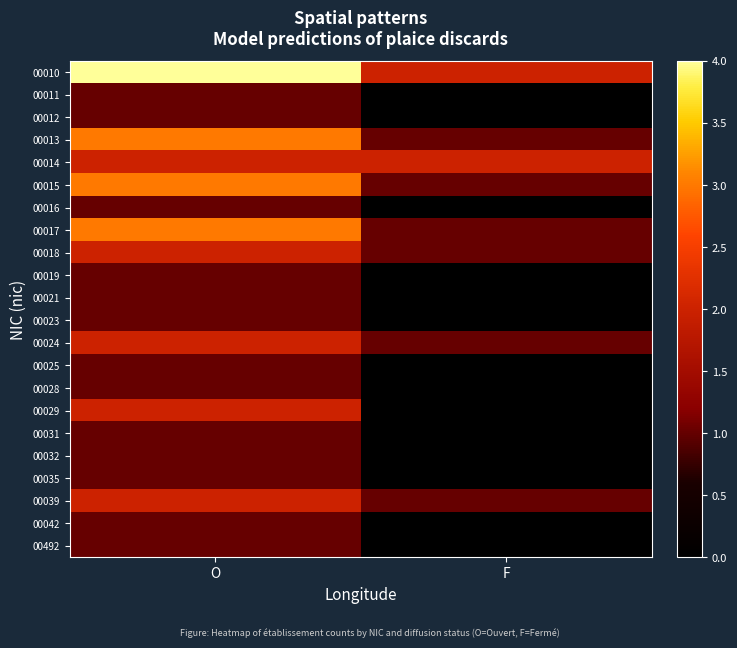

What is the greatest value displayed?

4